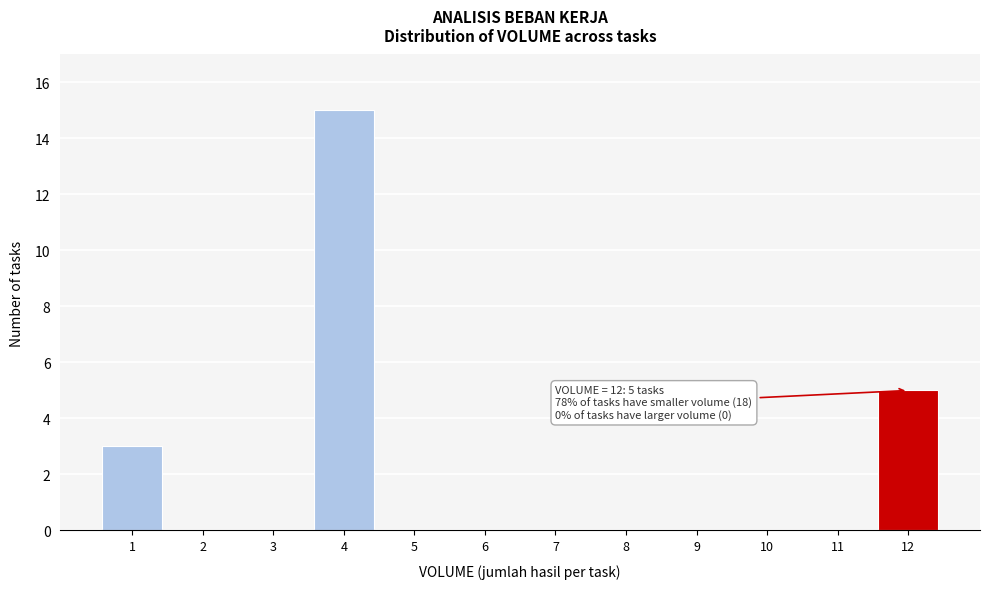

Reading left to right, transcribe all the data shown in this chart.

1=3	2=0	3=0	4=15	5=0	6=0	7=0	8=0	9=0	10=0	11=0	12=5